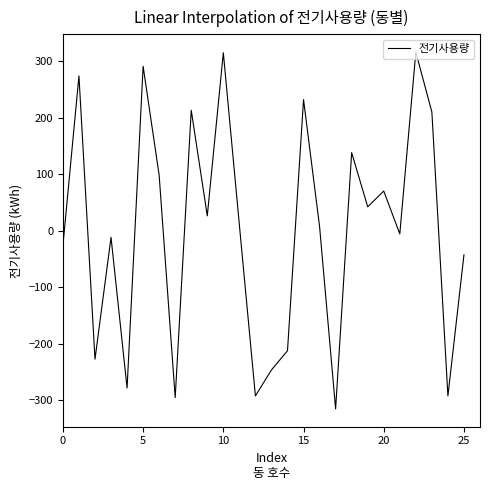

What is the difference between the maximum and minimum values?

632.0